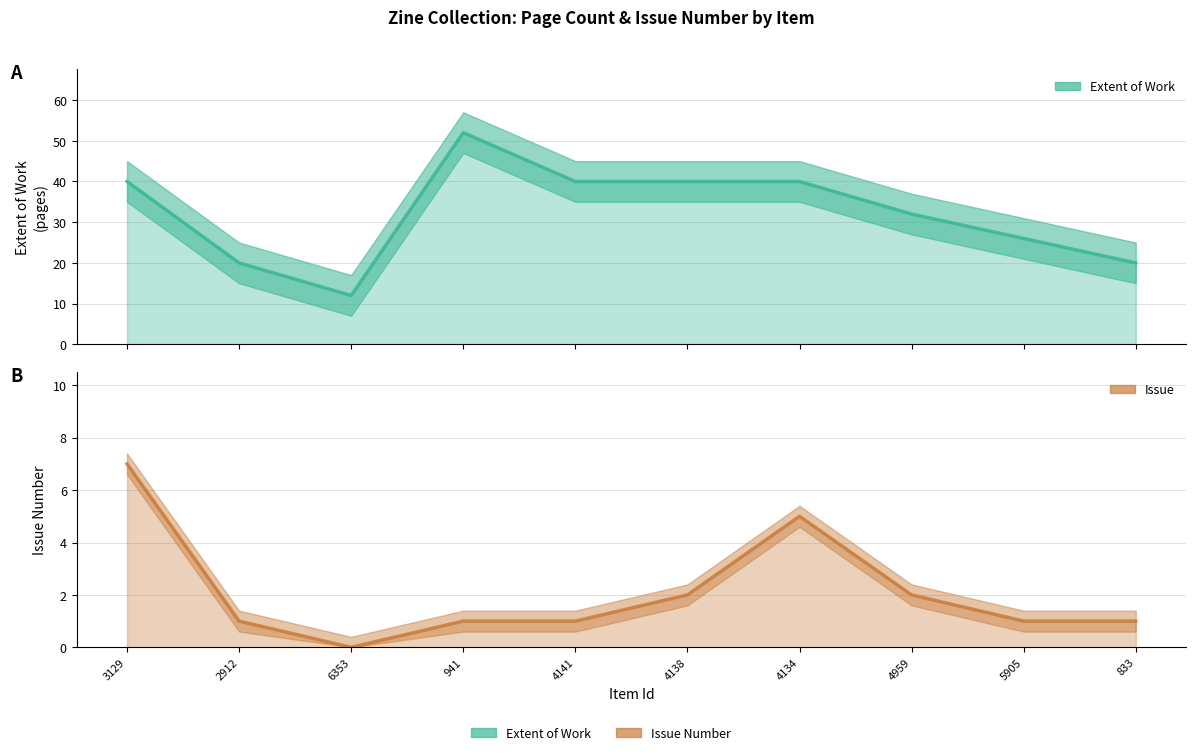

At 941, list the series in order from largest to smallest.

Extent of Work, Issue